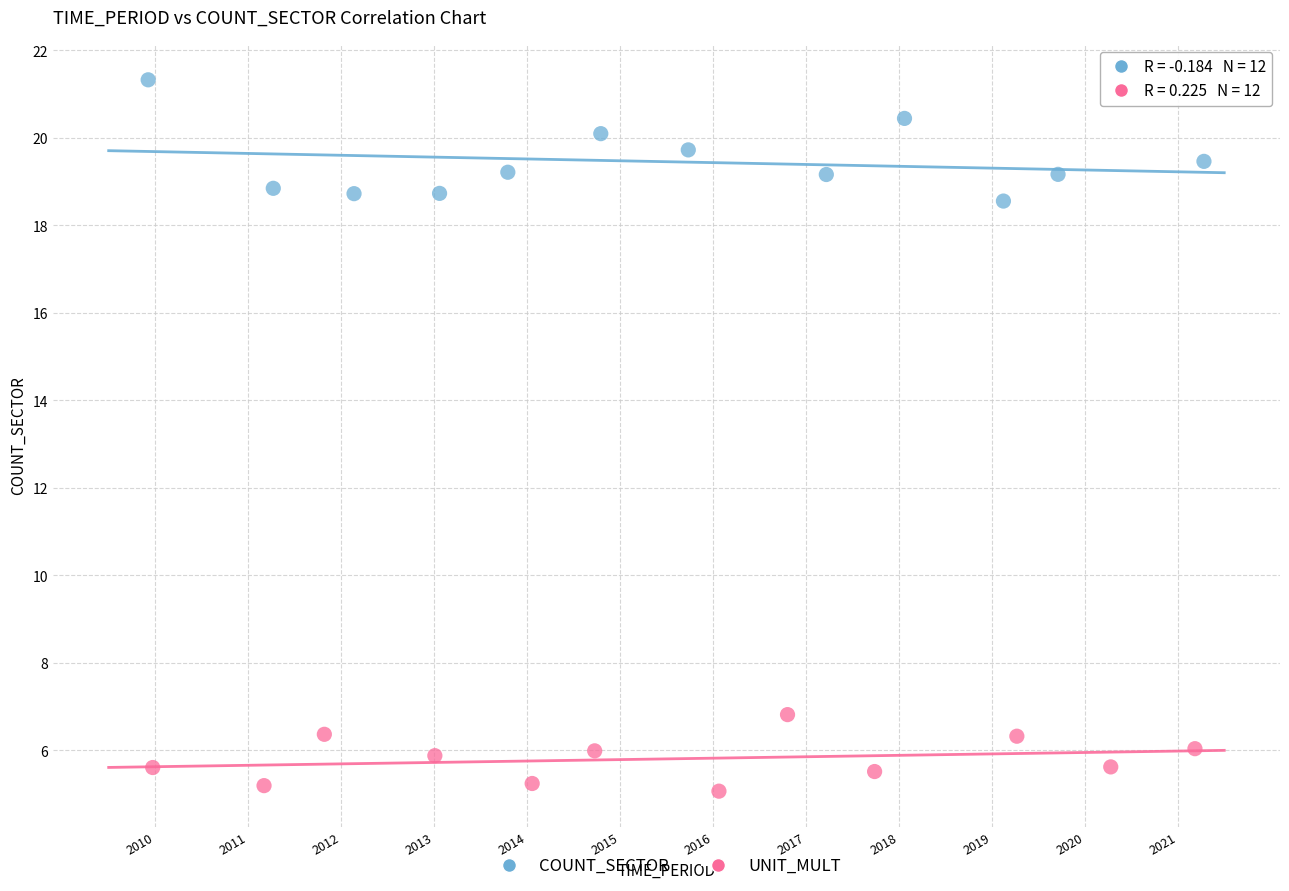

What are all the series names shown in the legend?

COUNT_SECTOR, UNIT_MULT